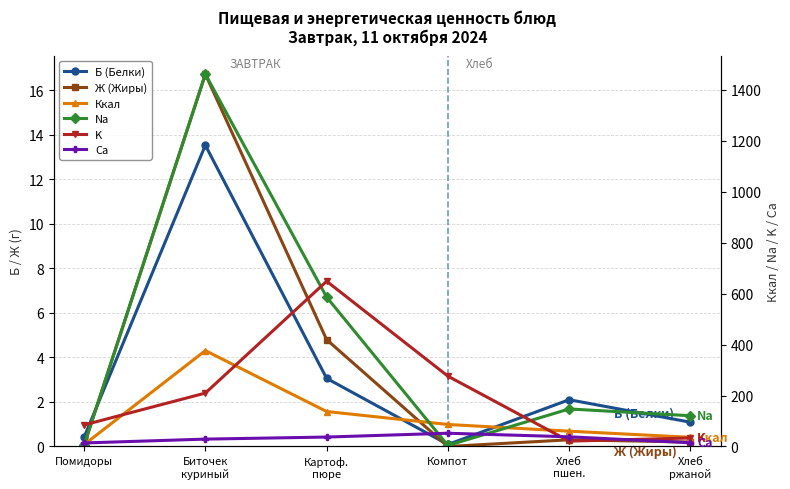

At which label does Ккал reach its minimum?

Помидоры